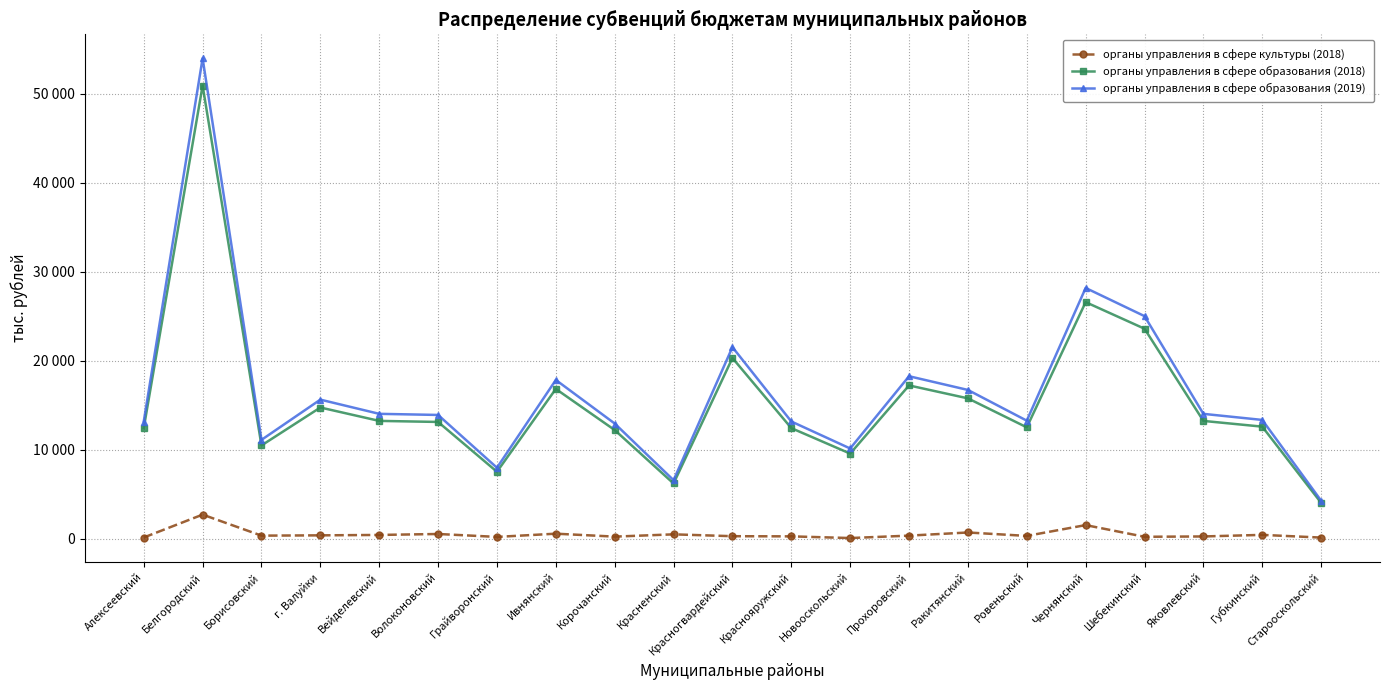

Does the chart have visible grid lines?

Yes